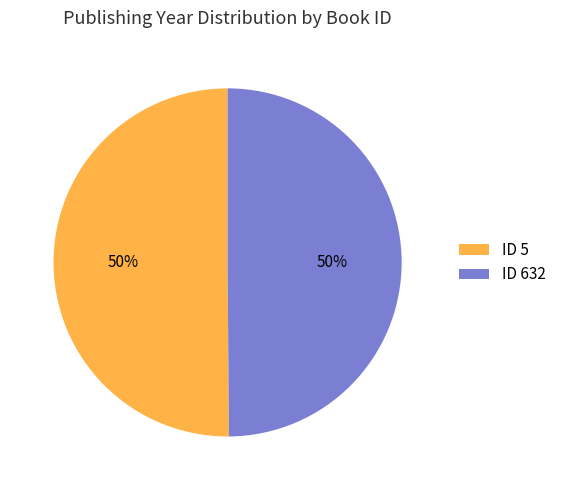

Rank the categories by value from lowest to highest.

632, 5